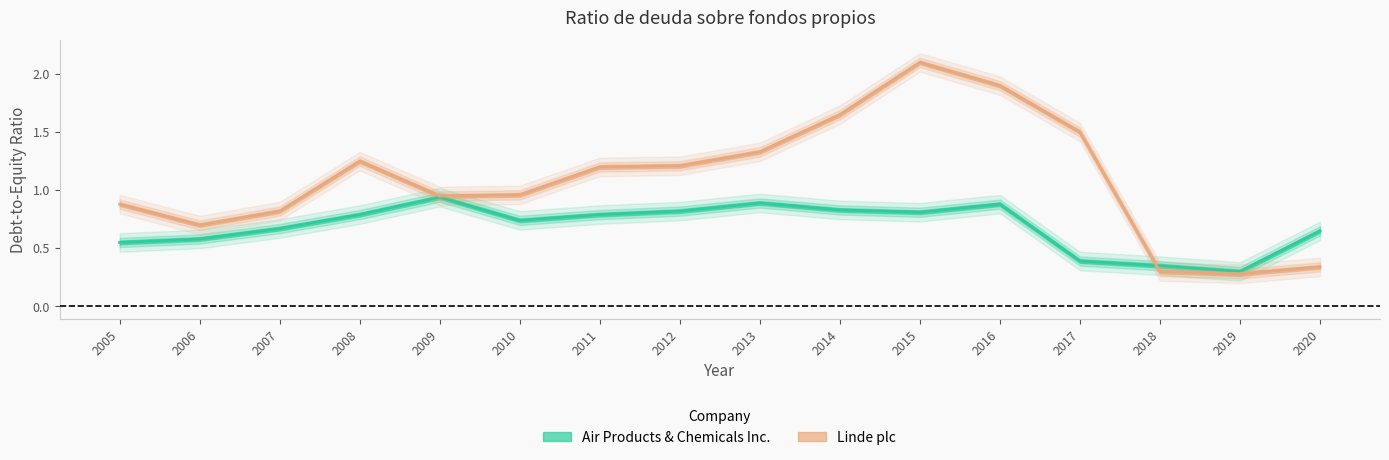

At which category is the sum across all series the highest?

2015